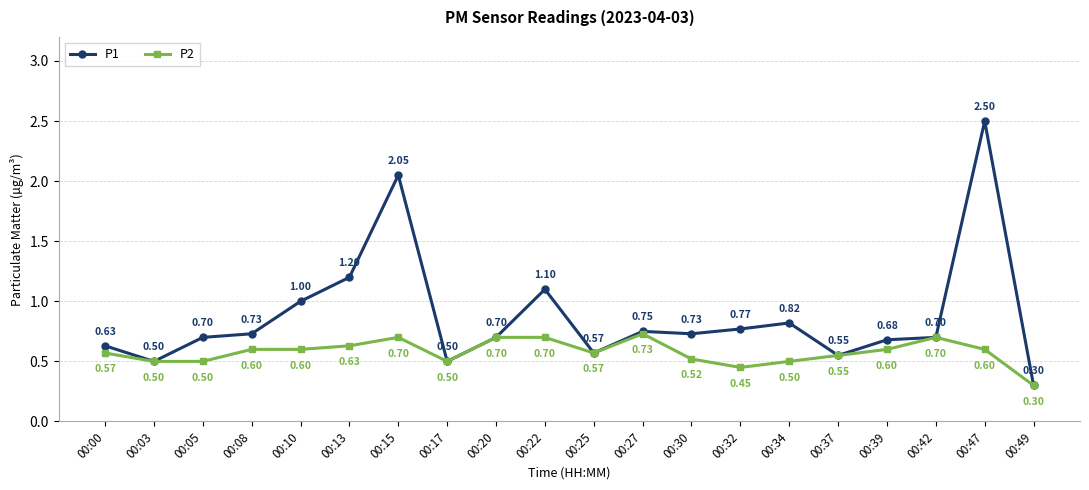

What is the value of the P1 point at the 1st from the left?

0.6